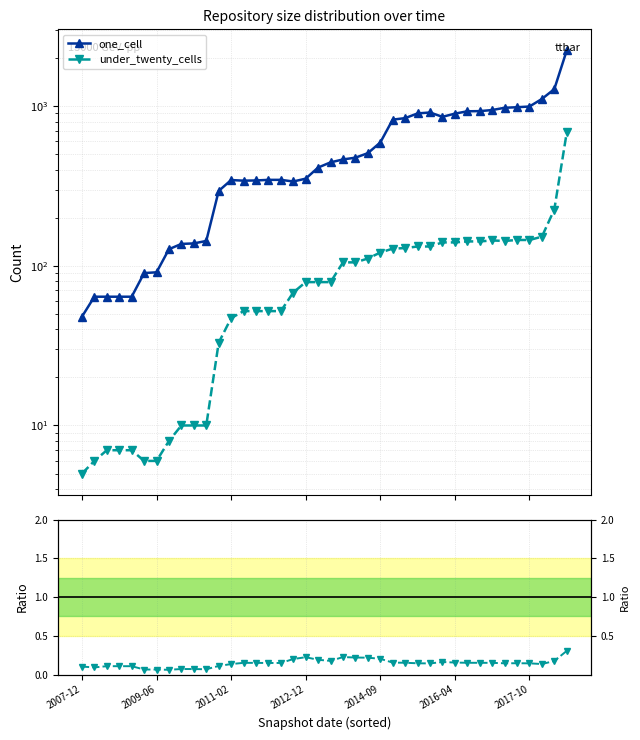

Is the value of under_twenty_cells / one_cell at 23 greater than the value of one_cell at 34?

No